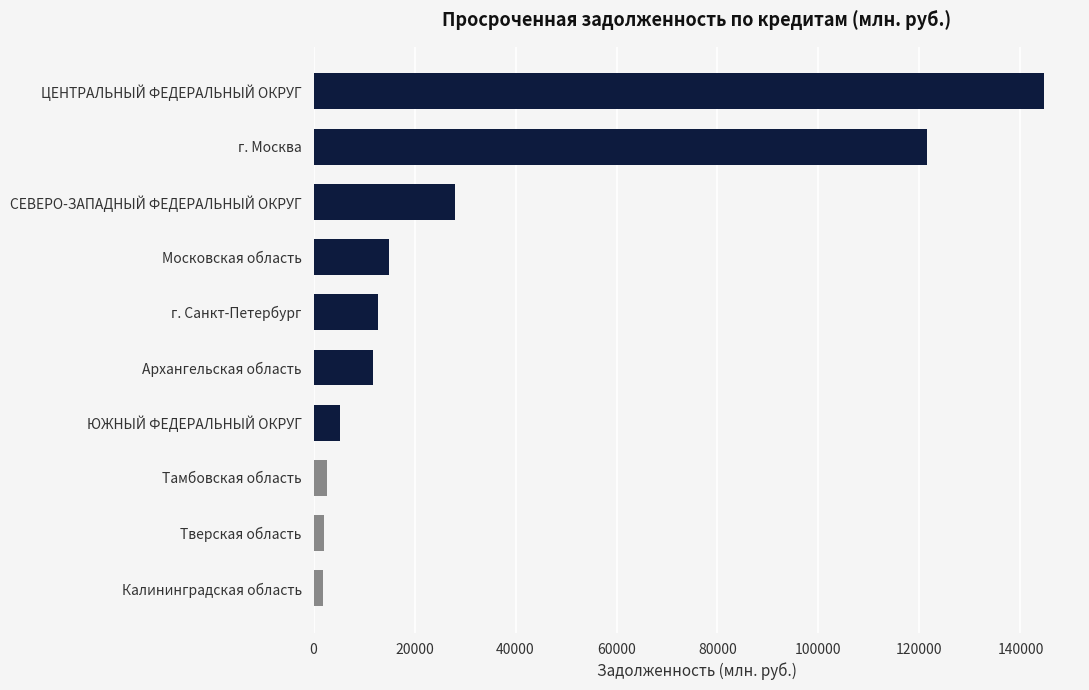

What is the smallest value displayed?

1782